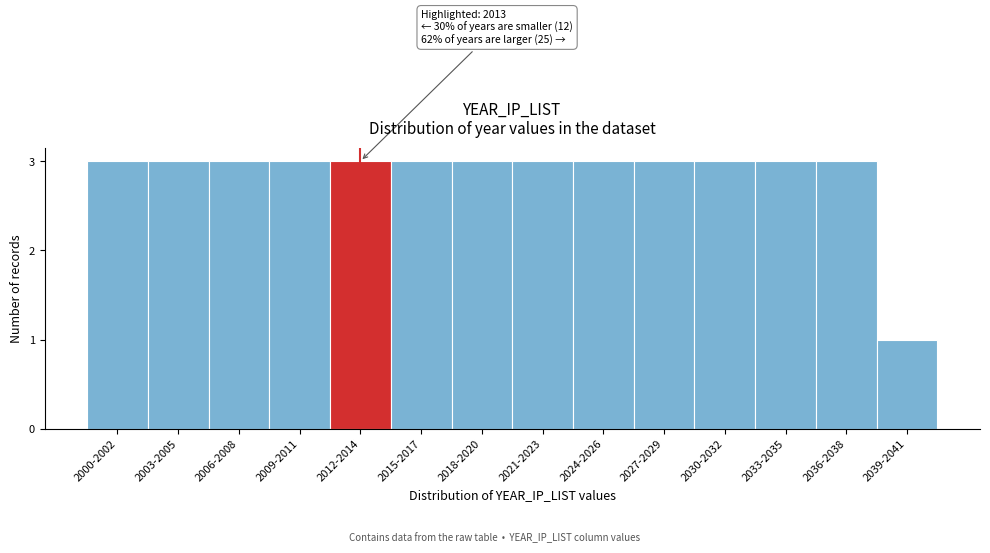

Reading right to left, what are all the values shown in this chart?

1	3	3	3	3	3	3	3	3	3	3	3	3	3